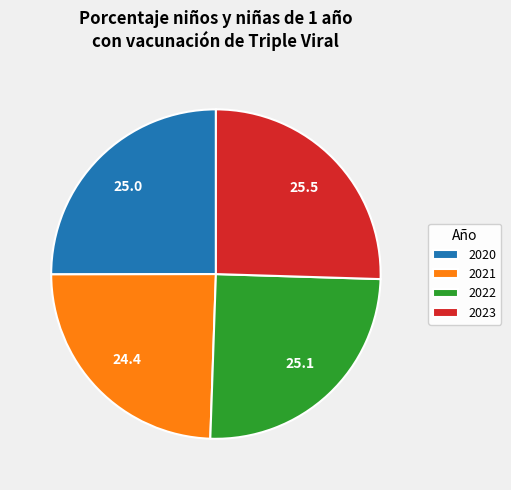

How many slices are in this pie chart?

4